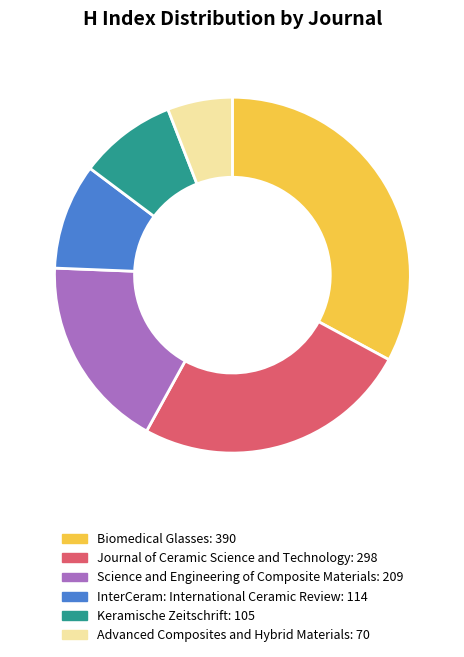

Do Science and Engineering of Composite Materials and Keramische Zeitschrift together represent more than half of the pie?

No